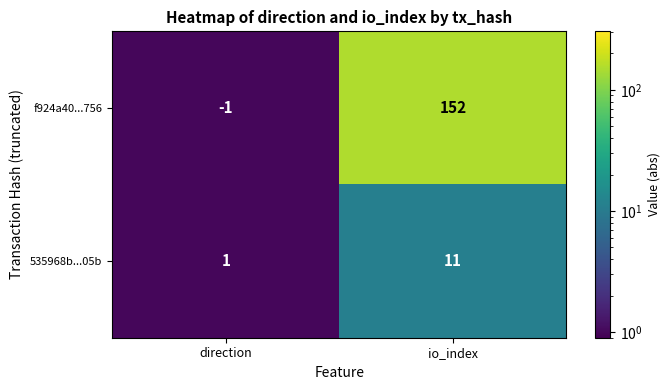

Which series changed the most between direction and io_index?

f924a40...756